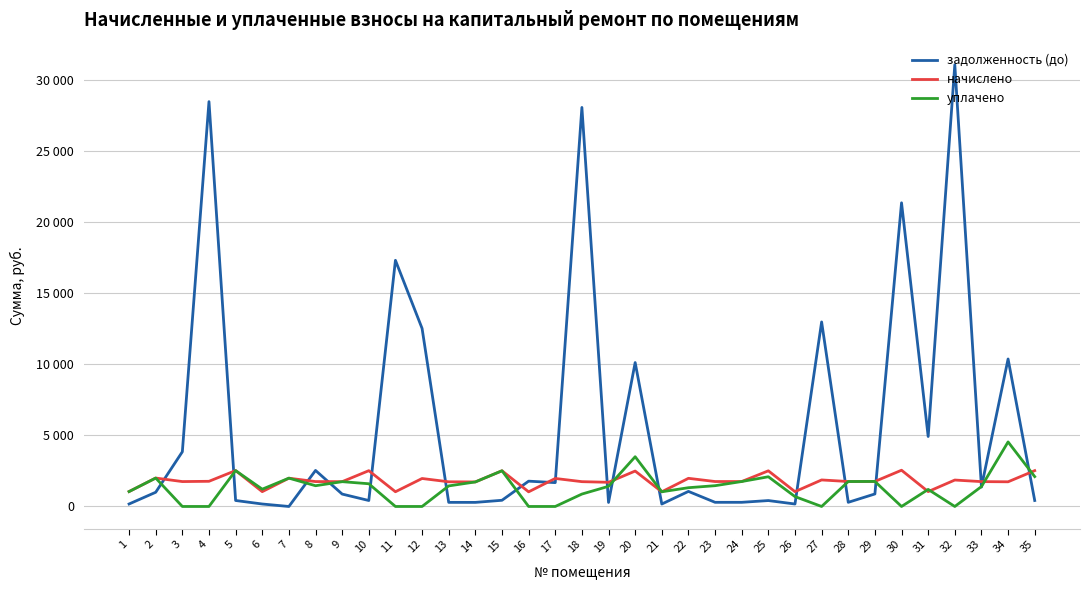

Is it true that задолженность (до) equals 880.9 at 29?

True